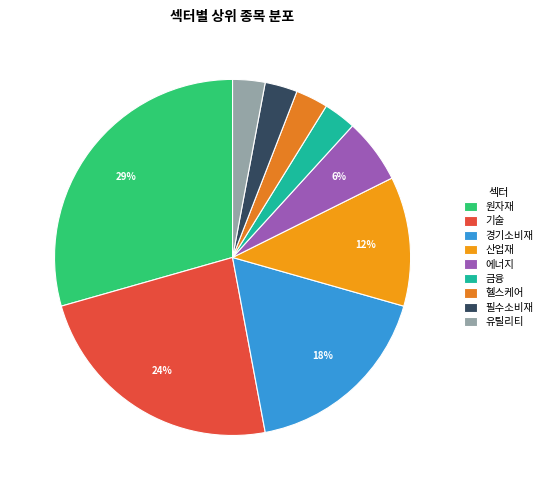

Is 원자재 the majority of the pie?

No